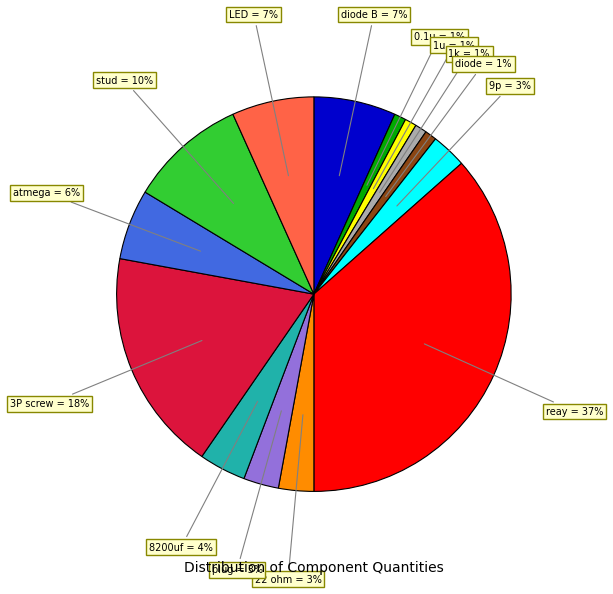

Is there a majority slice in this chart?

No